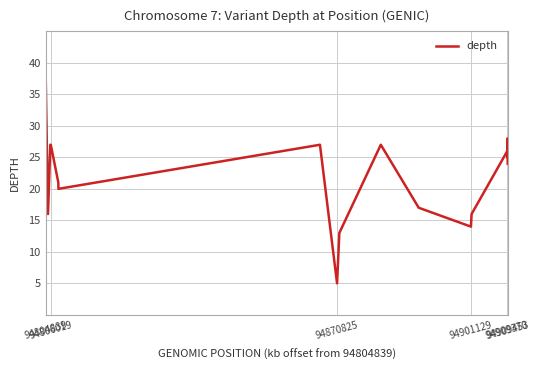

What is the minimum value shown in the chart?

5